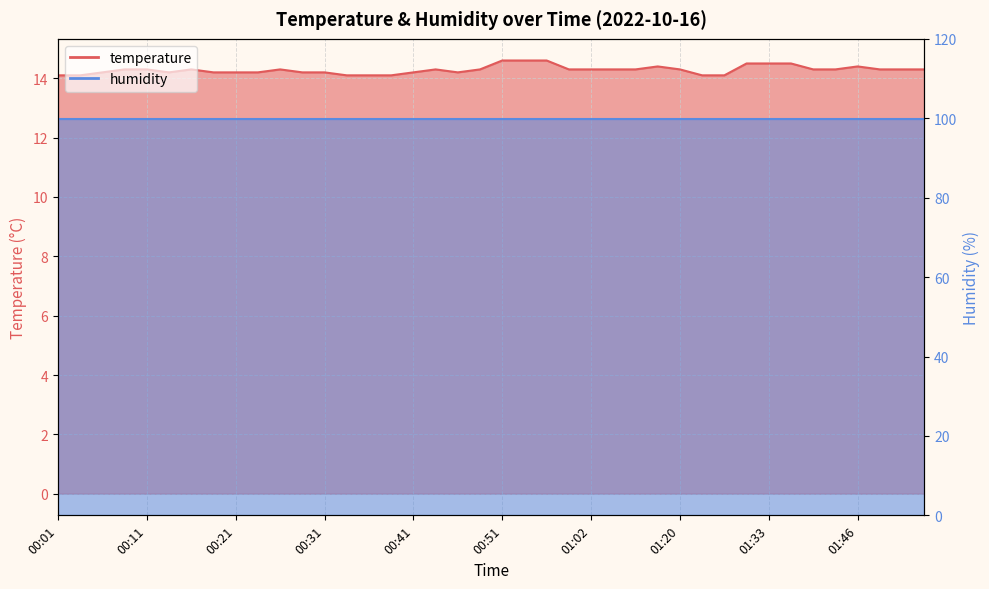

At which category does the data reach its first local peak?

00:16